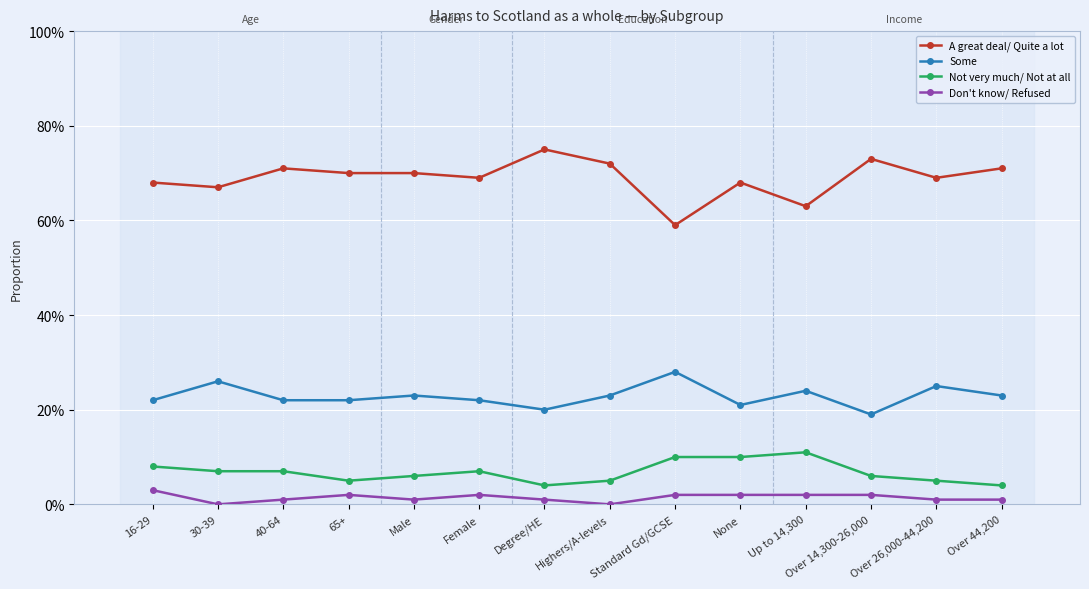

What is the sum of the Some values at Over 26,000-44,200 and Highers/A-levels?

0.5